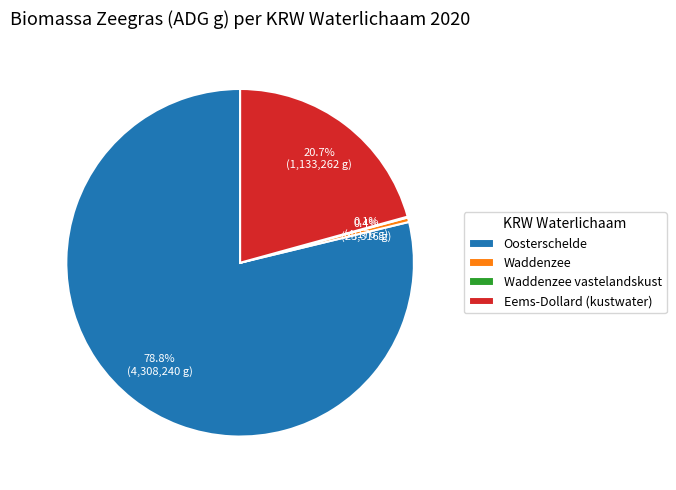

Approximately how many times larger is the value at Eems-Dollard (kustwater) compared to Oosterschelde?

0.3